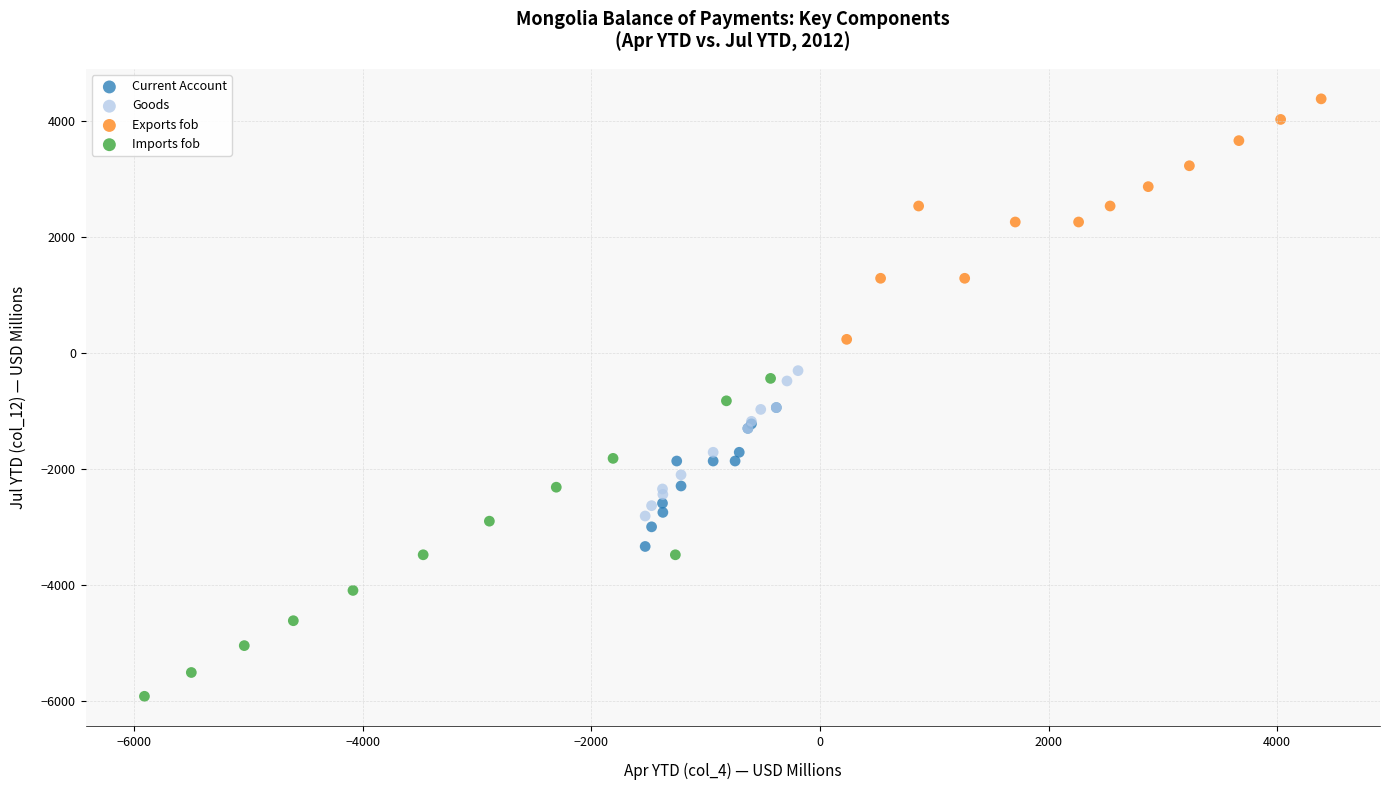

Which series has the widest spread of Y values?

Imports fob